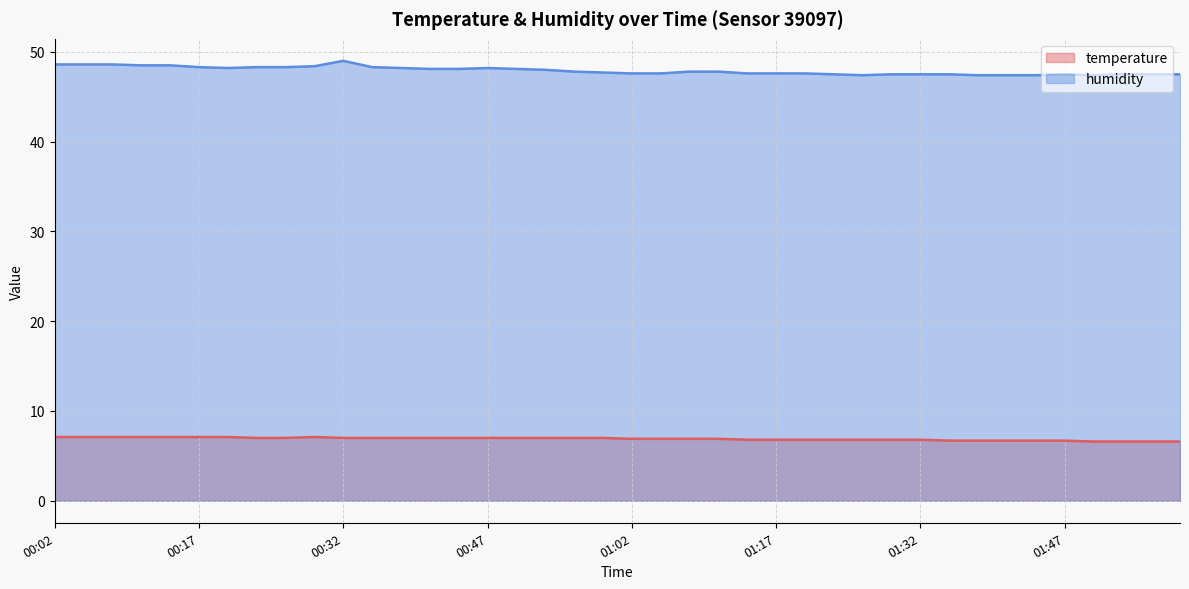

Rank the categories by temperature value from highest to lowest.

00:02, 00:05, 00:08, 00:11, 00:14, 00:17, 00:20, 00:29, 00:23, 00:26, 00:32, 00:35, 00:38, 00:41, 00:44, 00:47, 00:50, 00:53, 00:56, 00:59, 01:02, 01:05, 01:08, 01:11, 01:14, 01:17, 01:20, 01:23, 01:26, 01:29, 01:32, 01:35, 01:38, 01:41, 01:44, 01:47, 01:50, 01:53, 01:56, 01:59